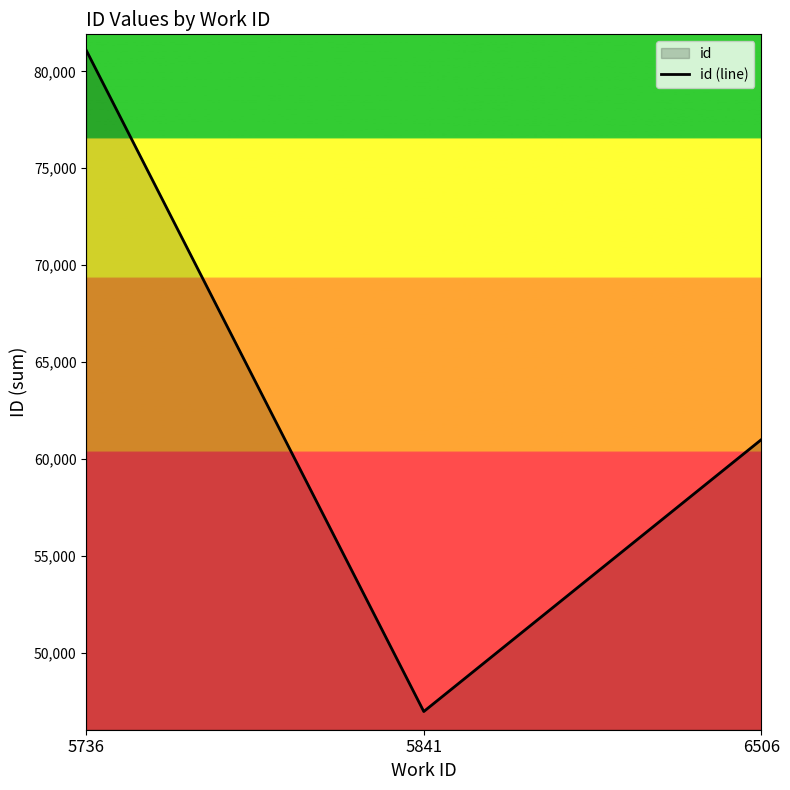

Count the number of data series in this chart.

1